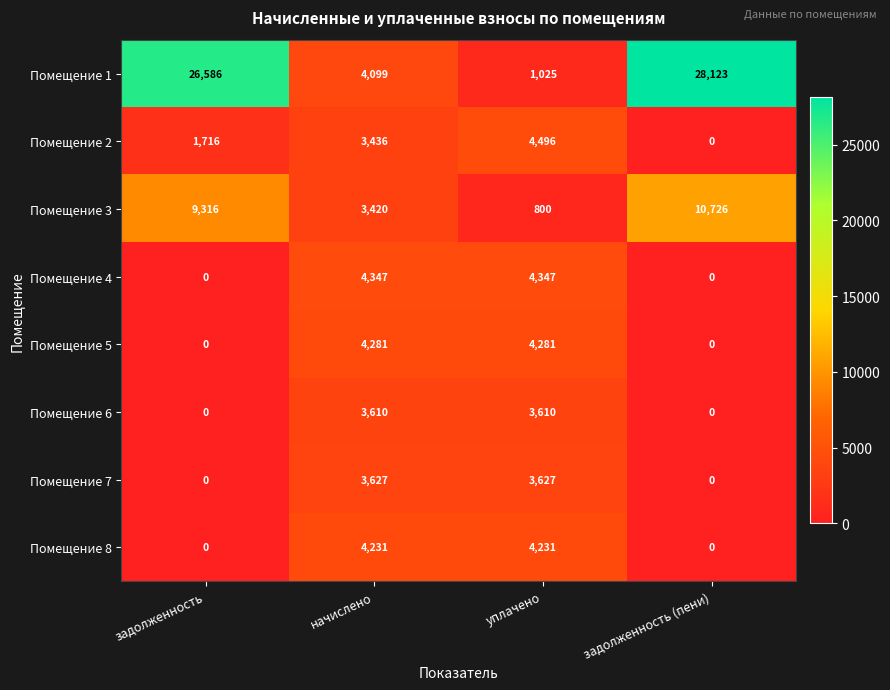

True or false: Помещение 8 has a value of 2841 at задолженность.

False